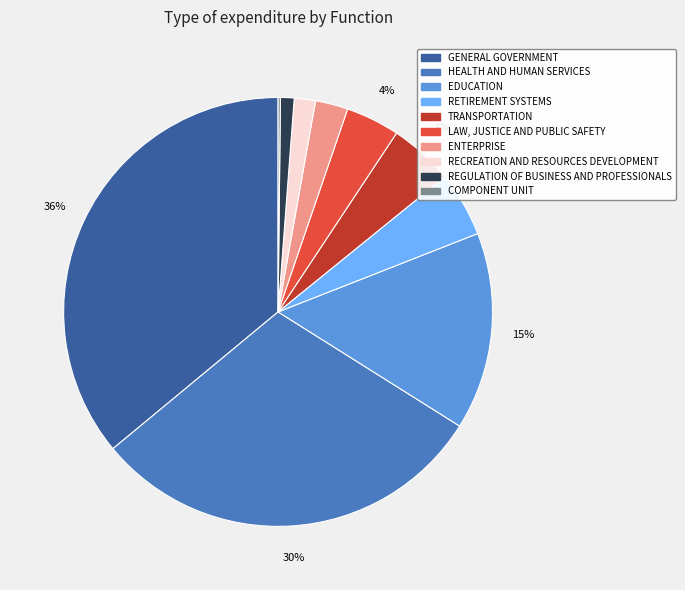

Between RETIREMENT SYSTEMS and RECREATION AND RESOURCES DEVELOPMENT, which is larger?

RETIREMENT SYSTEMS